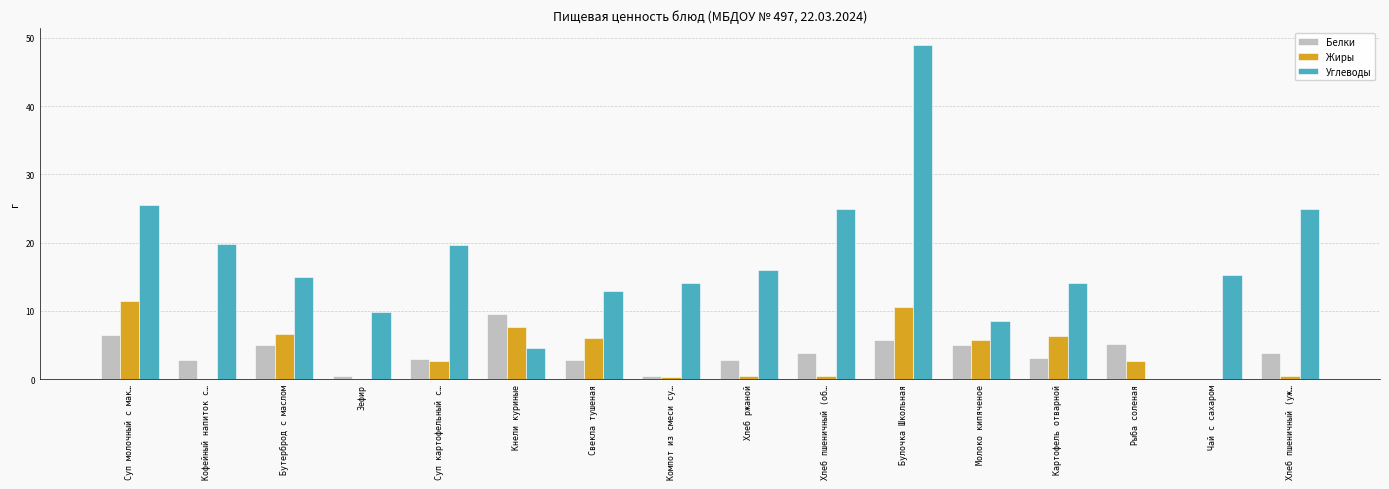

What is the sum of all Жиры values?

61.5